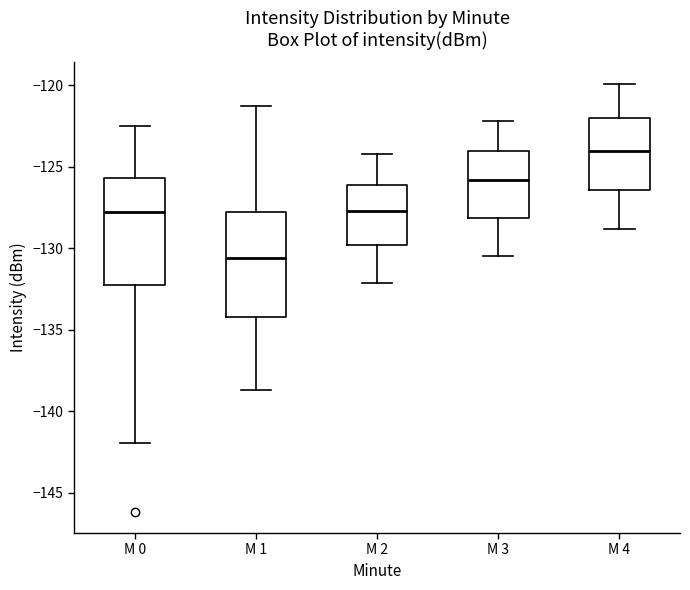

Which box's median line is the lowest?

M 1